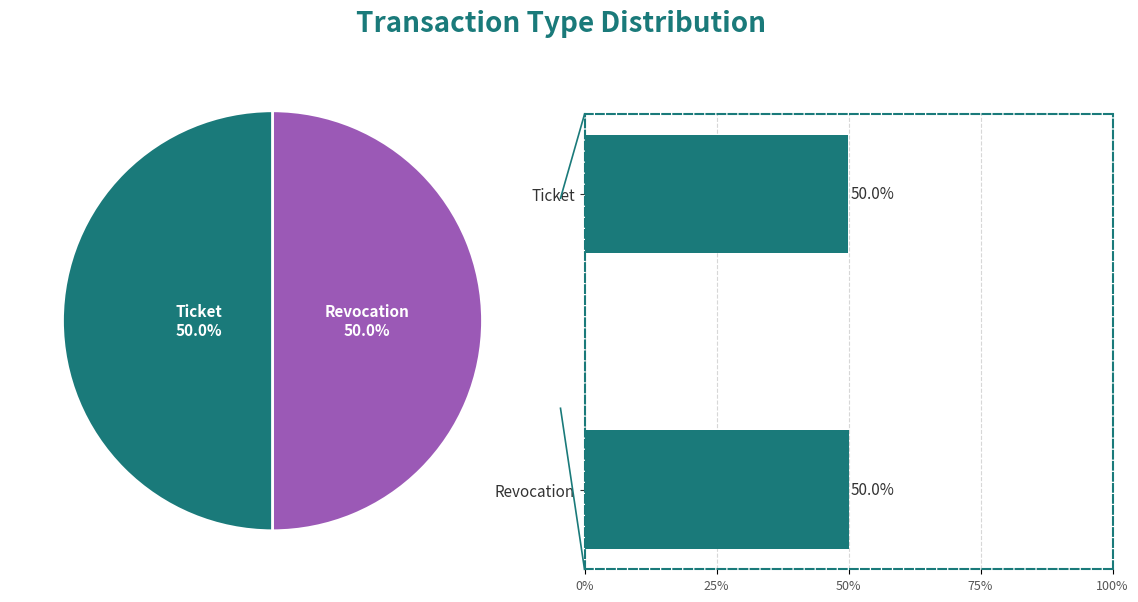

What is the largest slice in the pie chart?

Revocation